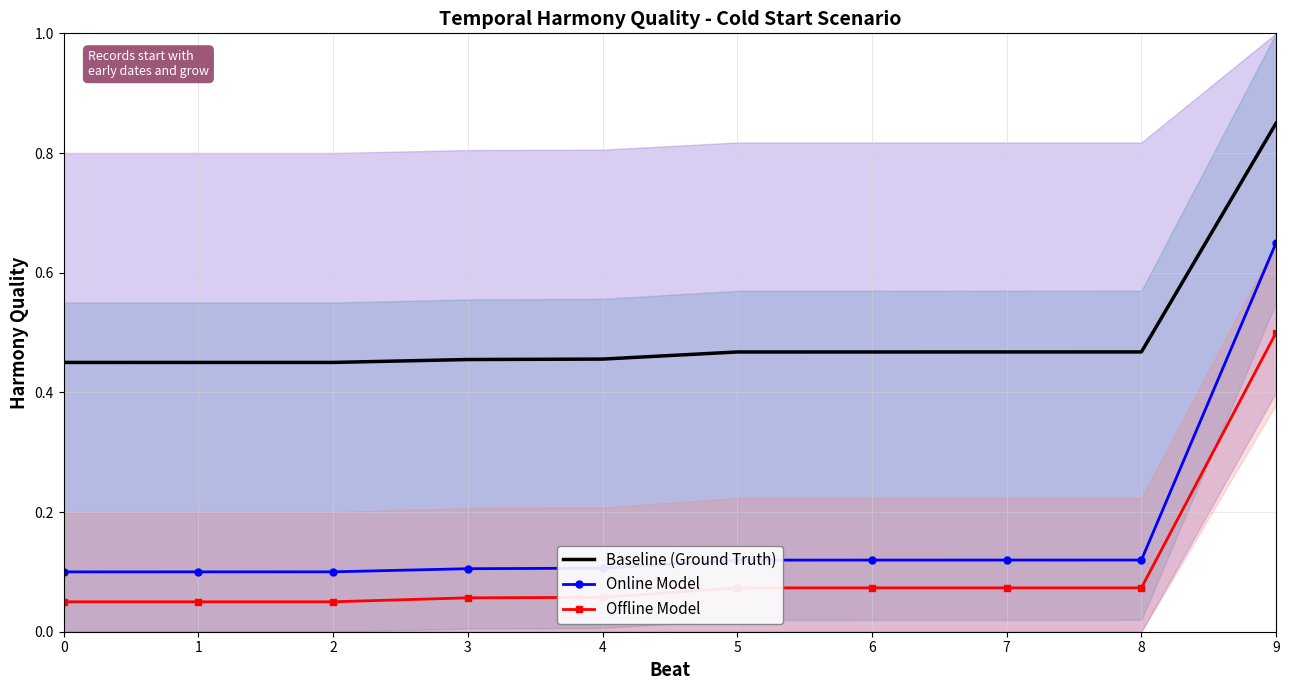

At 4, list the series in order from smallest to largest.

Offline Model, Online Model, Baseline (Ground Truth)